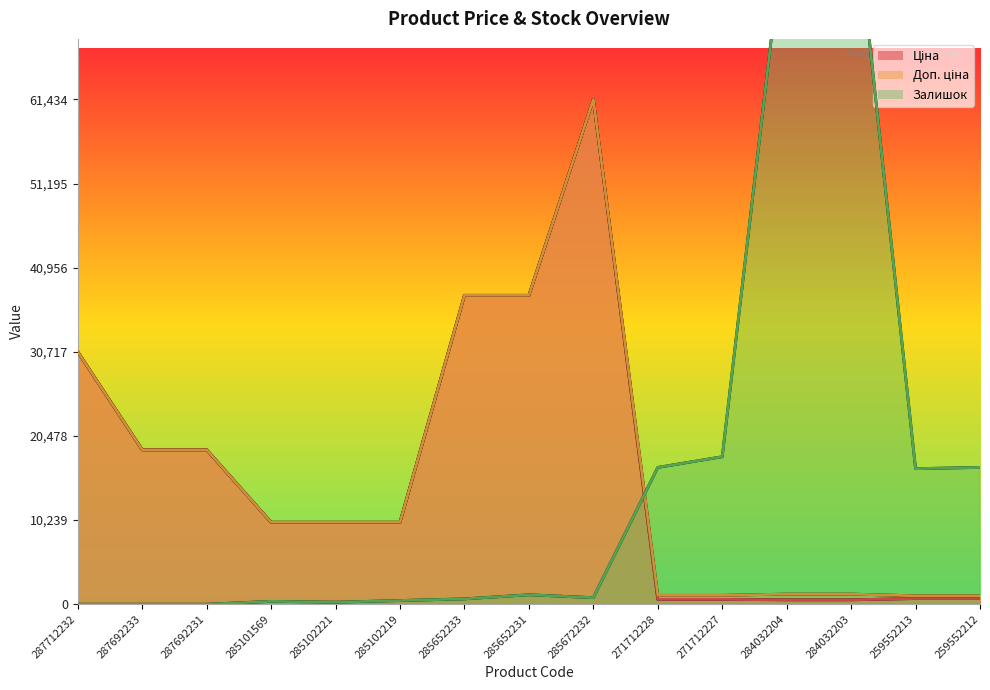

How many times do Залишок and Доп. ціна cross each other?

1